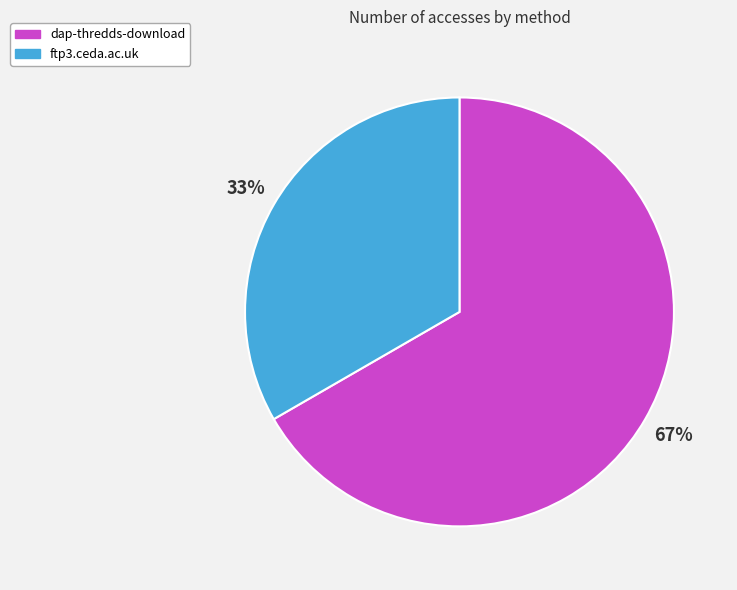

To the nearest percent, what portion does ftp3.ceda.ac.uk represent?

33%